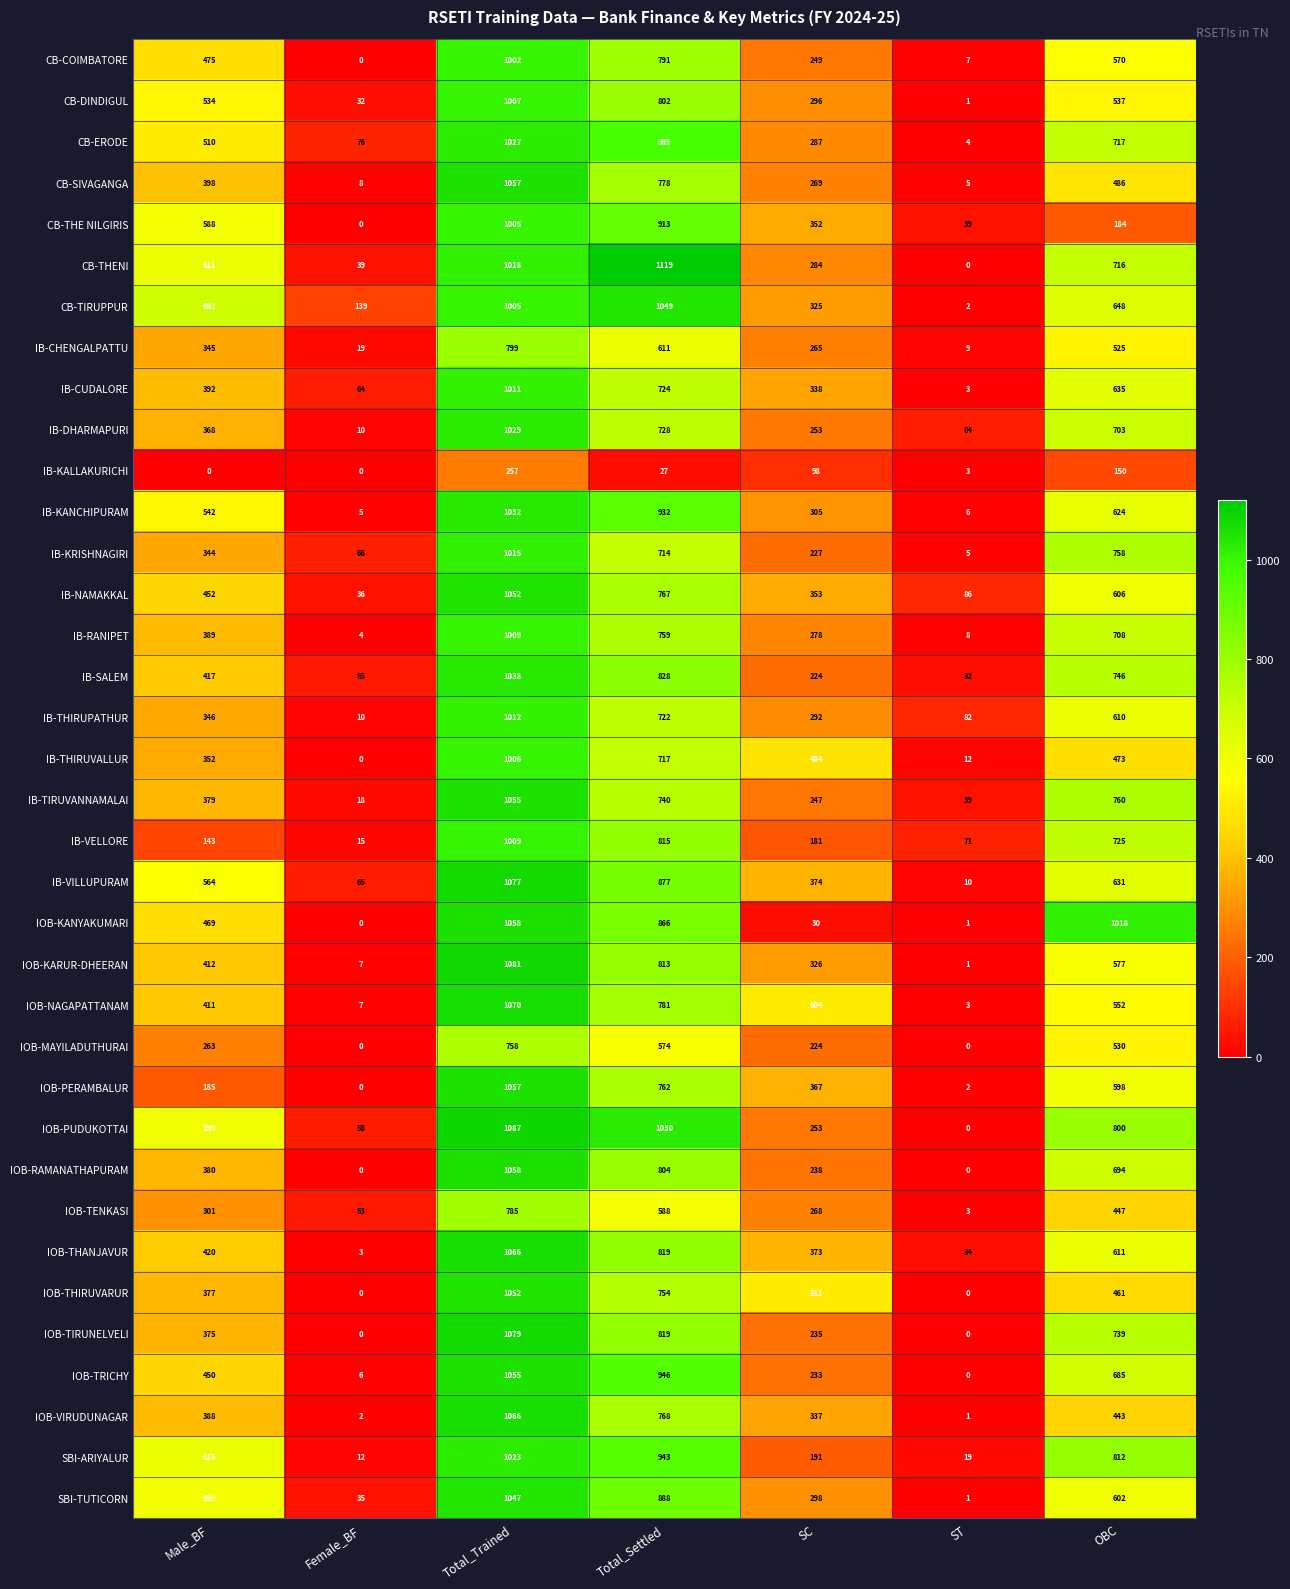

Is the value of IOB-VIRUDUNAGAR at Female_BF greater than the value of IOB-PUDUKOTTAI at Total_Trained?

No